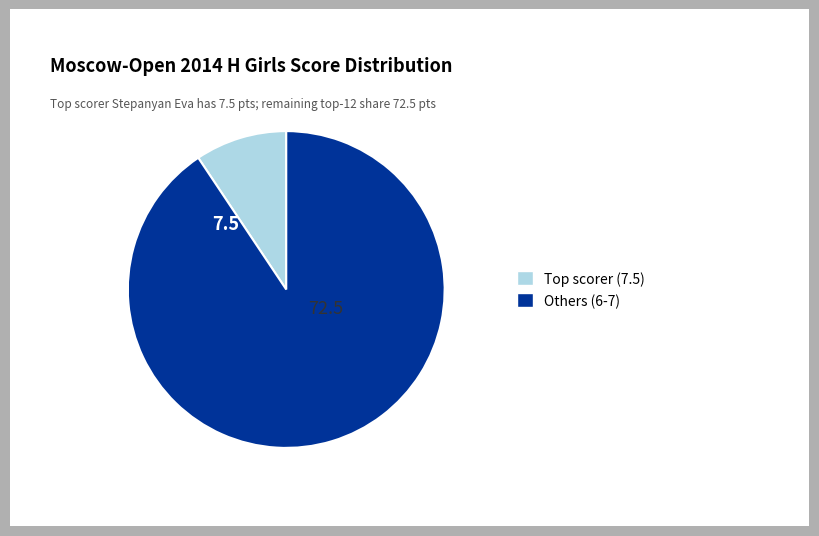

How many segments does this pie chart have?

2